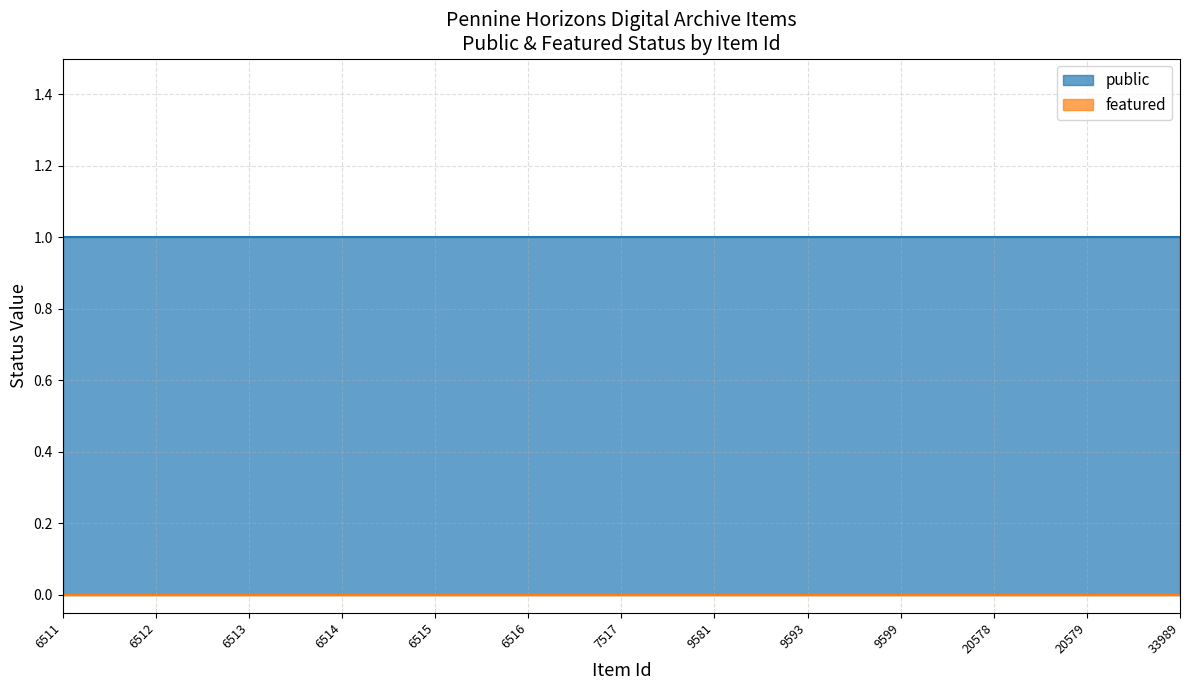

Reading left to right, what are all the values shown in this chart?

public: 6511=1	6512=1	6513=1	6514=1	6515=1	6516=1	7517=1	9581=1	9593=1	9599=1	20578=1	20579=1	33989=1
featured: 6511=0	6512=0	6513=0	6514=0	6515=0	6516=0	7517=0	9581=0	9593=0	9599=0	20578=0	20579=0	33989=0